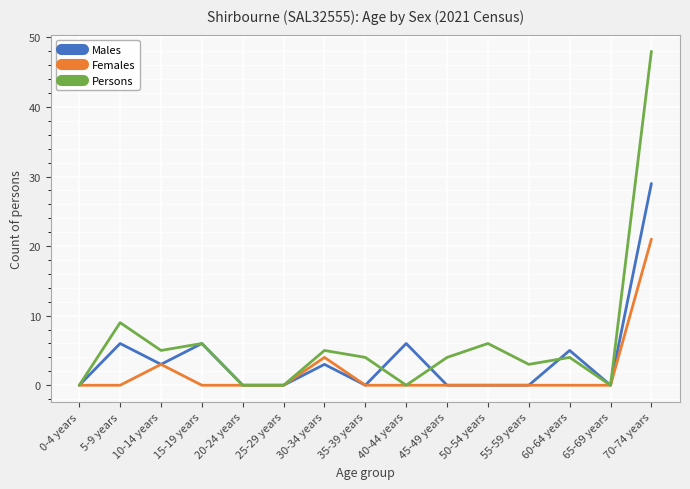

True or false: Males has more than 1 interior local peaks.

True